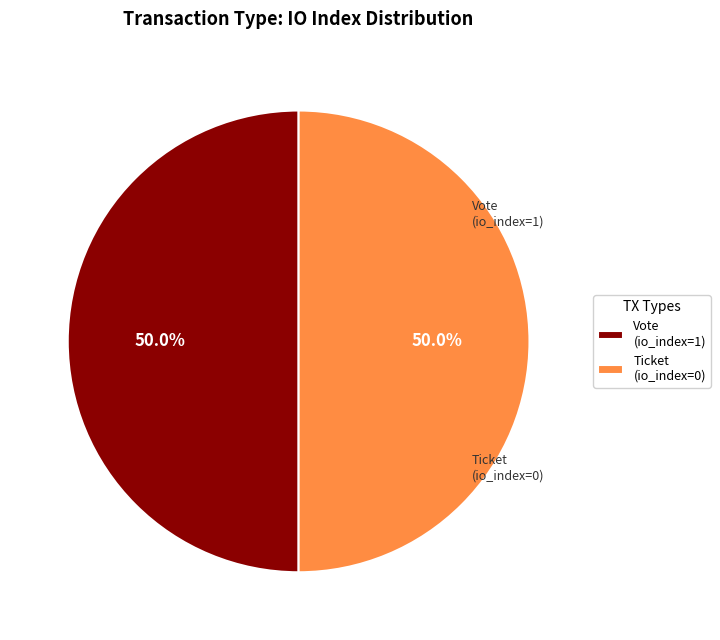

How many slices are in this pie chart?

2